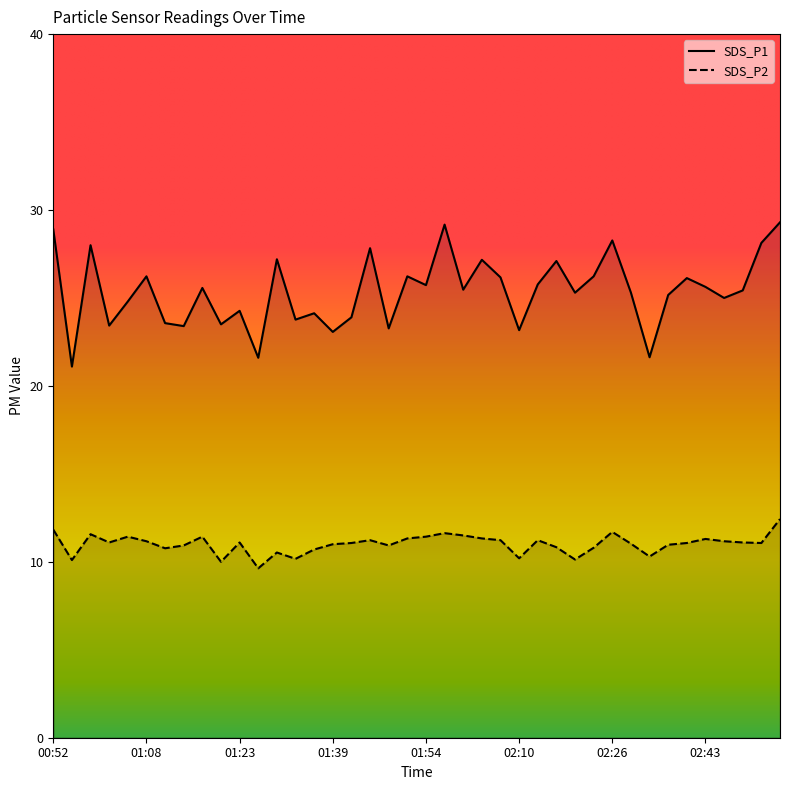

Where is the first local maximum for SDS_P1?

00:59